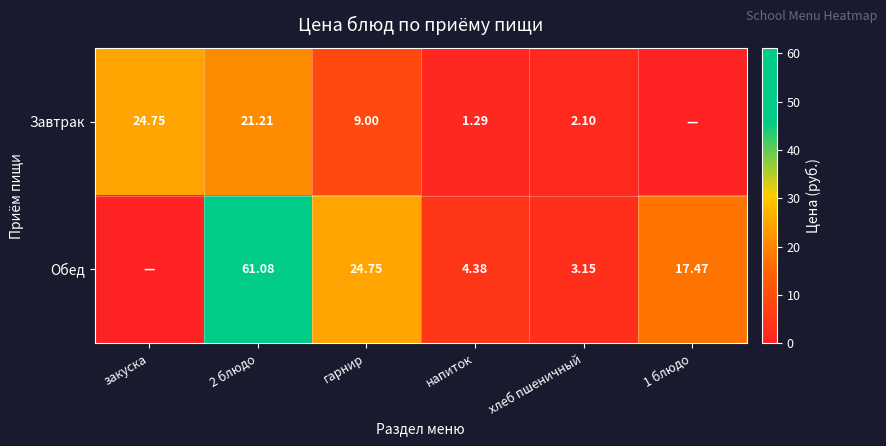

Count the number of data series in this chart.

2